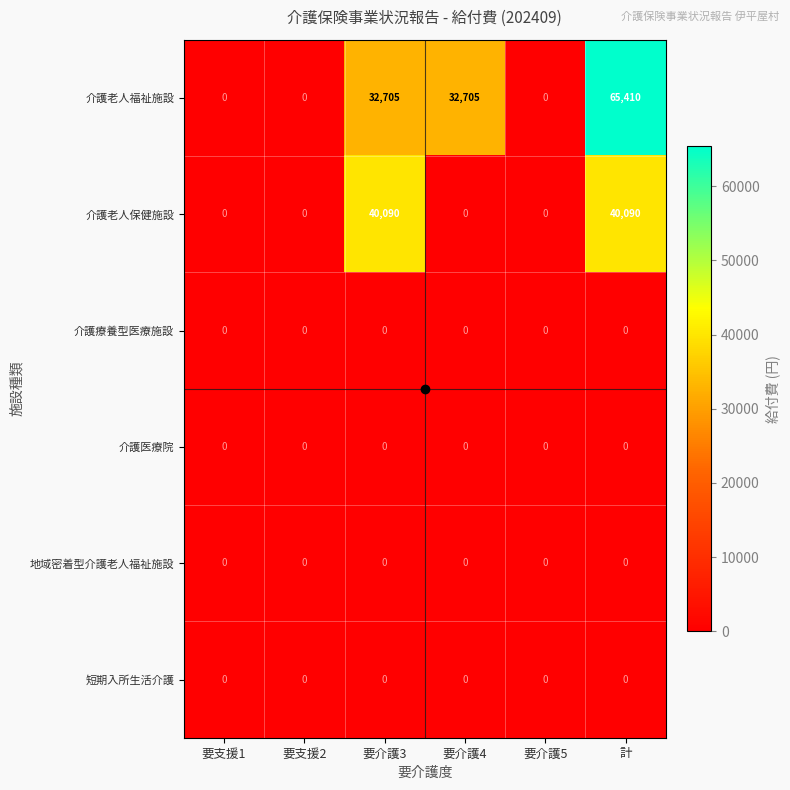

What is the difference between the 介護老人保健施設 values at 要介護5 and 要介護3?

40090